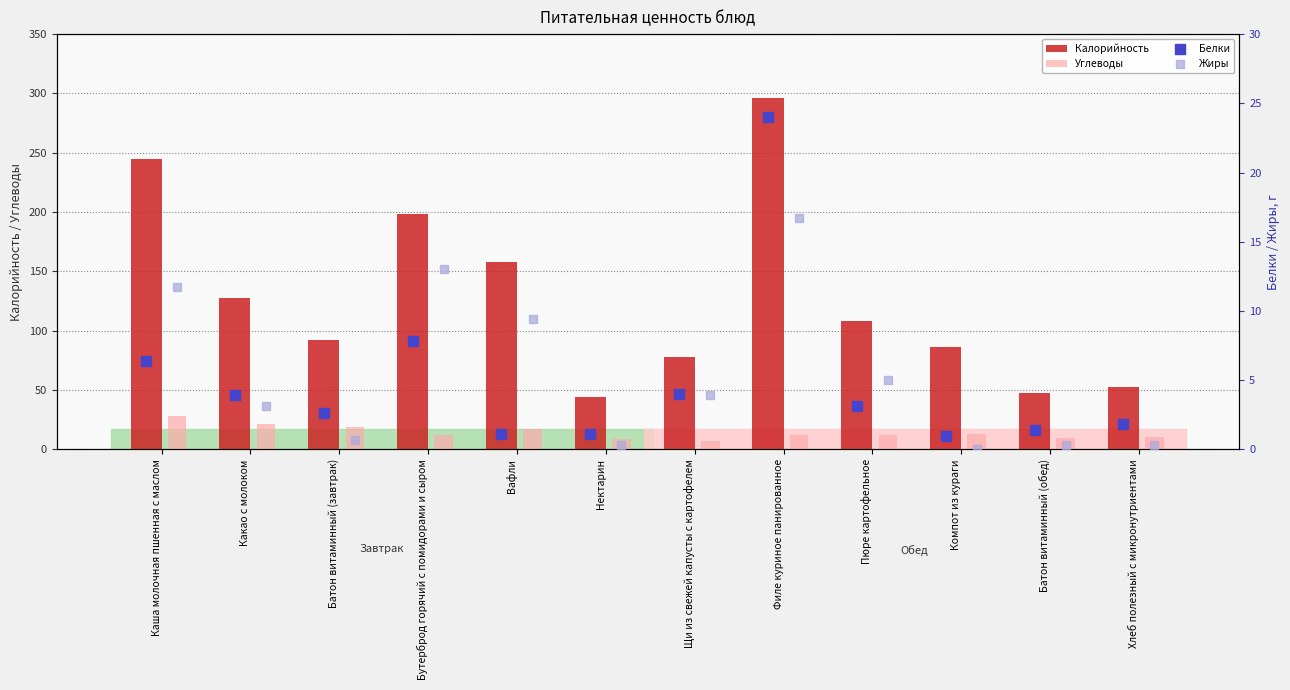

Which series has the largest Y range (max minus min)?

Калорийность